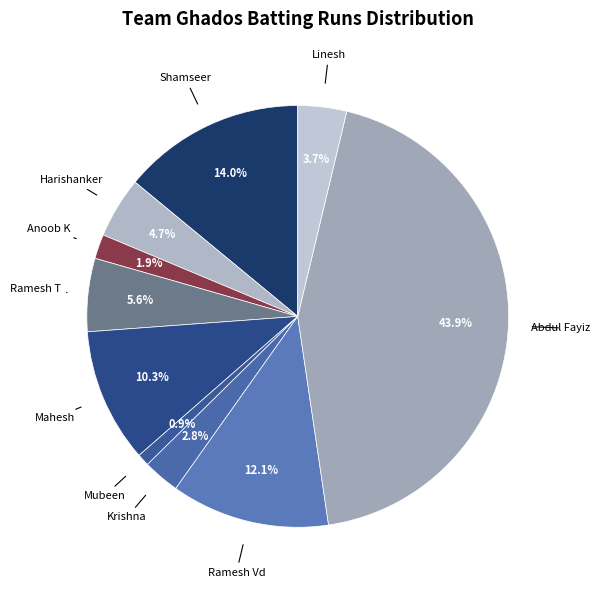

What percentage is NOT represented by Mahesh?

89.7%